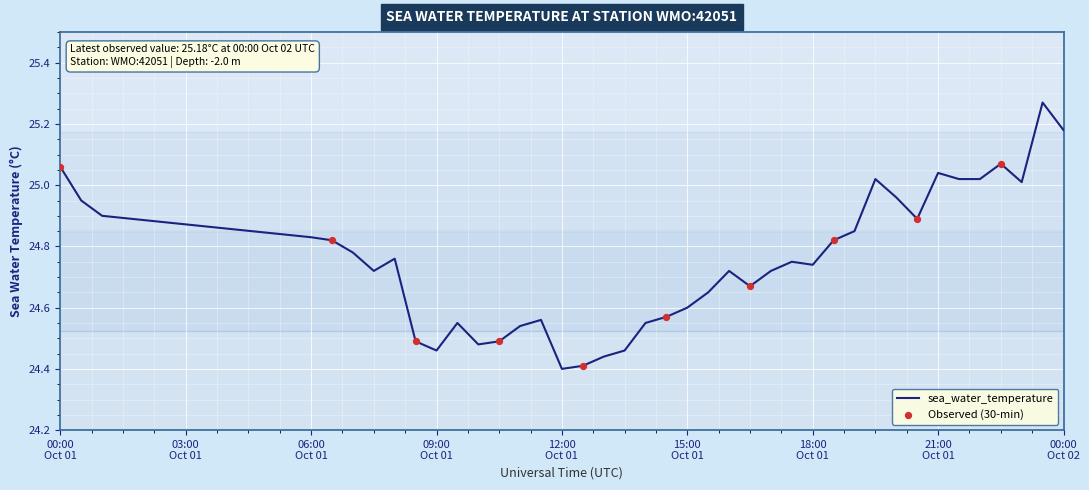

What is the difference between the maximum and minimum values?

0.9